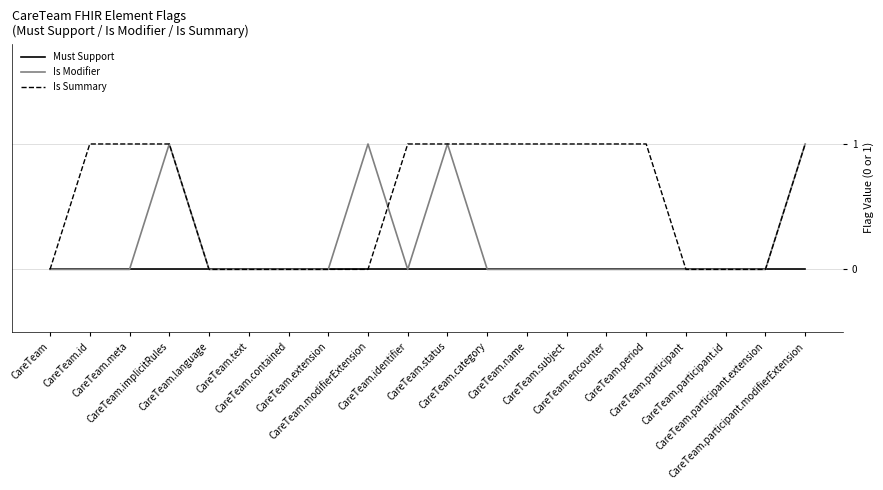

Rank the series by their average value, from lowest to highest.

Must Support, Is Modifier, Is Summary